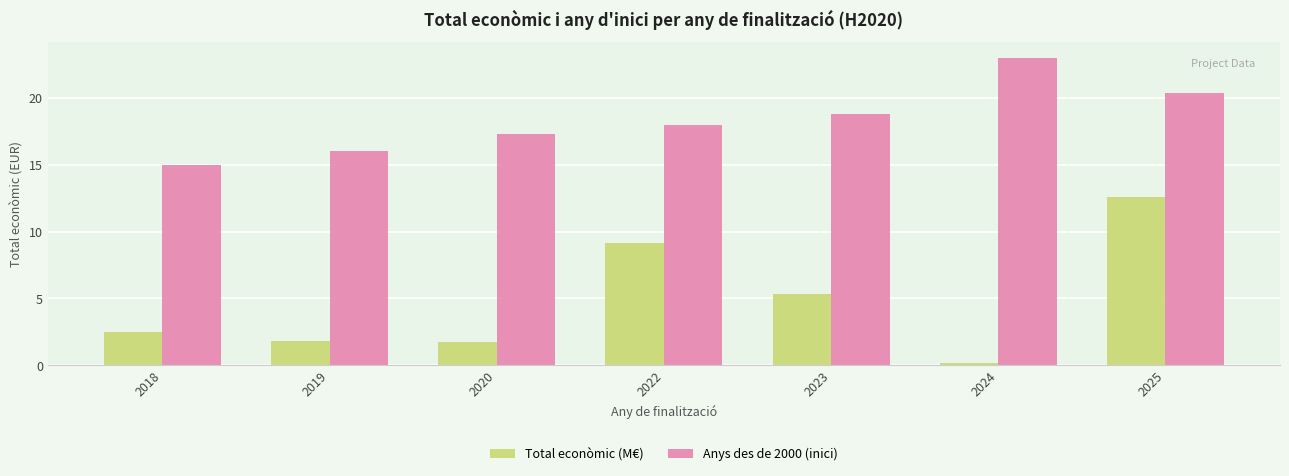

Is it true that Anys des de 2000 (inici) equals 28.3 at 2023?

False